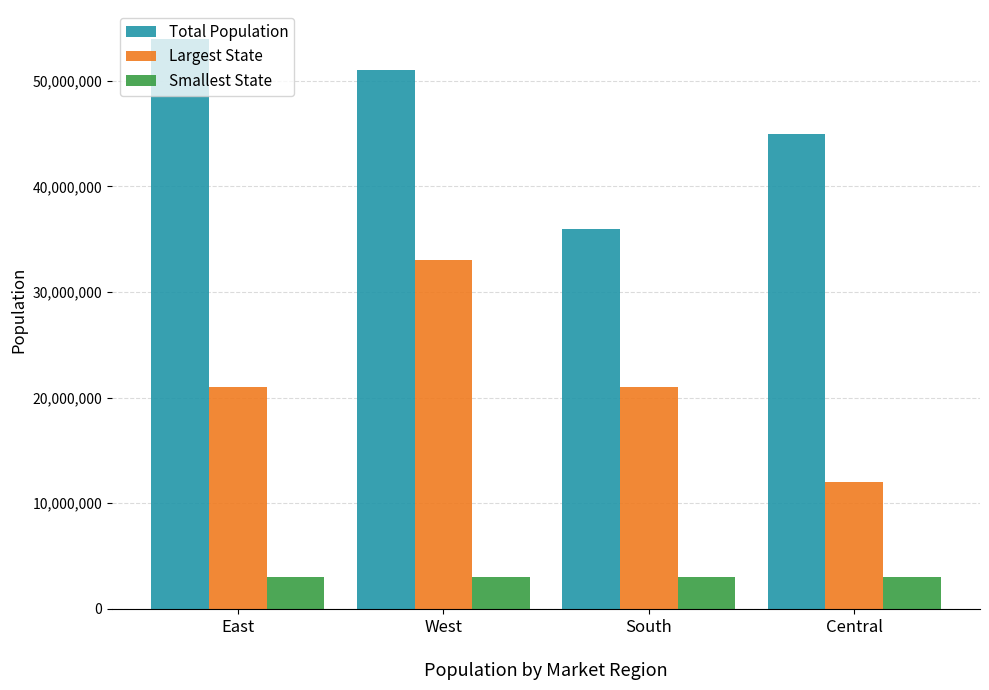

What is the label of the 4th bar from the right?

East